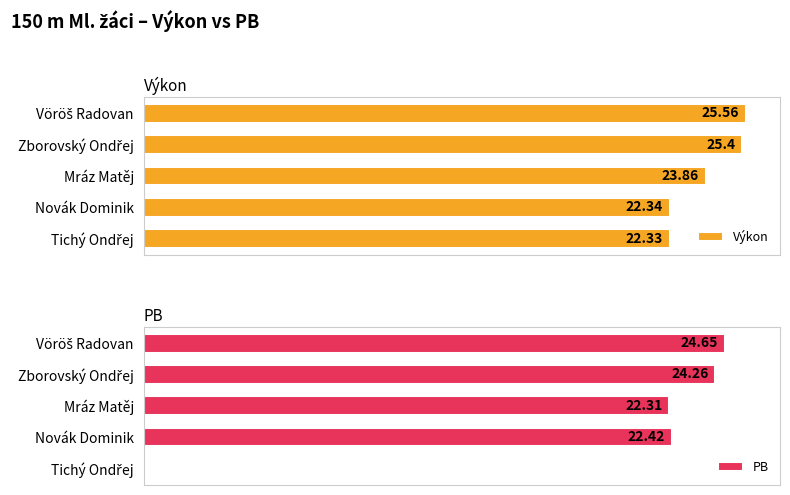

List the series in order of their overall mean, lowest first.

PB, Výkon